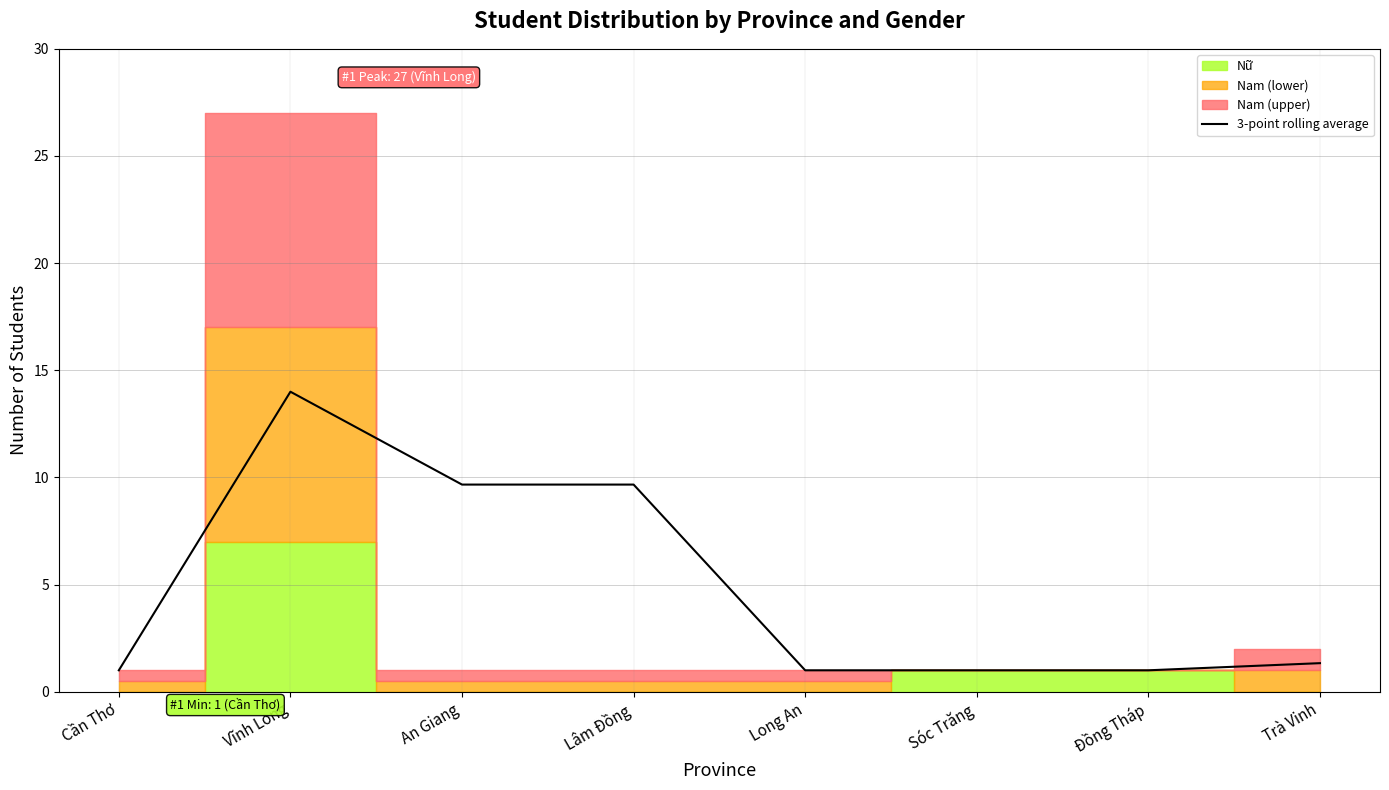

The chart shows a value of 12.7 at Lâm Đồng. True or false?

False